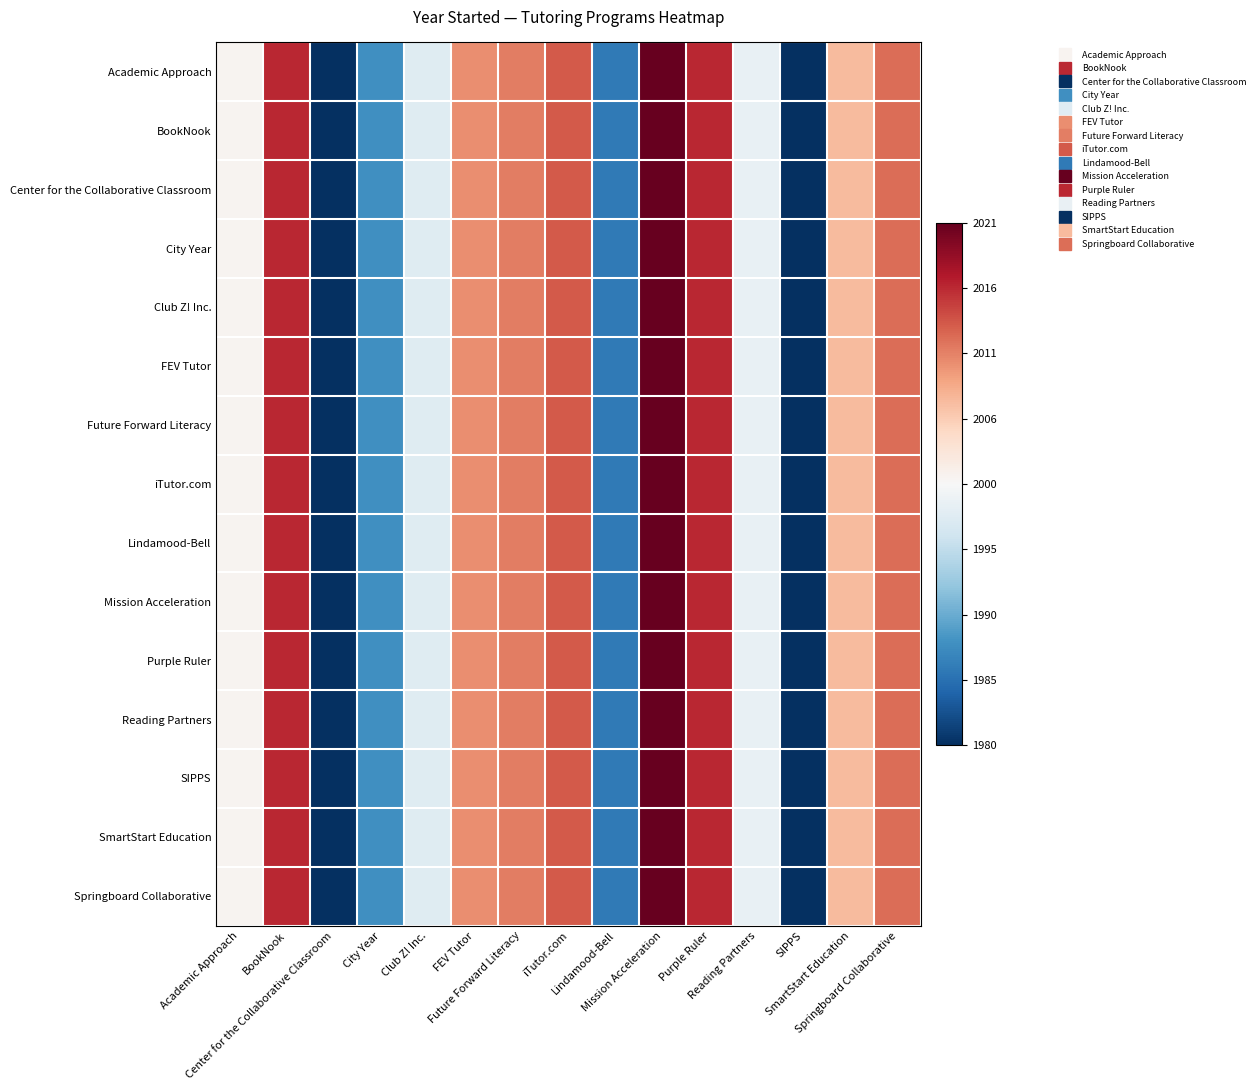

Reading left to right, list all the values displayed in this chart.

Academic Approach: Academic Approach=0.0	BookNook=0.8	Center for the Collaborative Classroom=-1.0	City Year=-0.6	Club Z! Inc.=-0.1	FEV Tutor=0.5	Future Forward Literacy=0.5	iTutor.com=0.6	Lindamood-Bell=-0.7	Mission Acceleration=1.0	Purple Ruler=0.8	Reading Partners=-0.1	SIPPS=-1.0	SmartStart Education=0.3	Springboard Collaborative=0.6
BookNook: Academic Approach=0.0	BookNook=0.8	Center for the Collaborative Classroom=-1.0	City Year=-0.6	Club Z! Inc.=-0.1	FEV Tutor=0.5	Future Forward Literacy=0.5	iTutor.com=0.6	Lindamood-Bell=-0.7	Mission Acceleration=1.0	Purple Ruler=0.8	Reading Partners=-0.1	SIPPS=-1.0	SmartStart Education=0.3	Springboard Collaborative=0.6
Center for the Collaborative Classroom: Academic Approach=0.0	BookNook=0.8	Center for the Collaborative Classroom=-1.0	City Year=-0.6	Club Z! Inc.=-0.1	FEV Tutor=0.5	Future Forward Literacy=0.5	iTutor.com=0.6	Lindamood-Bell=-0.7	Mission Acceleration=1.0	Purple Ruler=0.8	Reading Partners=-0.1	SIPPS=-1.0	SmartStart Education=0.3	Springboard Collaborative=0.6
City Year: Academic Approach=0.0	BookNook=0.8	Center for the Collaborative Classroom=-1.0	City Year=-0.6	Club Z! Inc.=-0.1	FEV Tutor=0.5	Future Forward Literacy=0.5	iTutor.com=0.6	Lindamood-Bell=-0.7	Mission Acceleration=1.0	Purple Ruler=0.8	Reading Partners=-0.1	SIPPS=-1.0	SmartStart Education=0.3	Springboard Collaborative=0.6
Club Z! Inc.: Academic Approach=0.0	BookNook=0.8	Center for the Collaborative Classroom=-1.0	City Year=-0.6	Club Z! Inc.=-0.1	FEV Tutor=0.5	Future Forward Literacy=0.5	iTutor.com=0.6	Lindamood-Bell=-0.7	Mission Acceleration=1.0	Purple Ruler=0.8	Reading Partners=-0.1	SIPPS=-1.0	SmartStart Education=0.3	Springboard Collaborative=0.6
FEV Tutor: Academic Approach=0.0	BookNook=0.8	Center for the Collaborative Classroom=-1.0	City Year=-0.6	Club Z! Inc.=-0.1	FEV Tutor=0.5	Future Forward Literacy=0.5	iTutor.com=0.6	Lindamood-Bell=-0.7	Mission Acceleration=1.0	Purple Ruler=0.8	Reading Partners=-0.1	SIPPS=-1.0	SmartStart Education=0.3	Springboard Collaborative=0.6
Future Forward Literacy: Academic Approach=0.0	BookNook=0.8	Center for the Collaborative Classroom=-1.0	City Year=-0.6	Club Z! Inc.=-0.1	FEV Tutor=0.5	Future Forward Literacy=0.5	iTutor.com=0.6	Lindamood-Bell=-0.7	Mission Acceleration=1.0	Purple Ruler=0.8	Reading Partners=-0.1	SIPPS=-1.0	SmartStart Education=0.3	Springboard Collaborative=0.6
iTutor.com: Academic Approach=0.0	BookNook=0.8	Center for the Collaborative Classroom=-1.0	City Year=-0.6	Club Z! Inc.=-0.1	FEV Tutor=0.5	Future Forward Literacy=0.5	iTutor.com=0.6	Lindamood-Bell=-0.7	Mission Acceleration=1.0	Purple Ruler=0.8	Reading Partners=-0.1	SIPPS=-1.0	SmartStart Education=0.3	Springboard Collaborative=0.6
Lindamood-Bell: Academic Approach=0.0	BookNook=0.8	Center for the Collaborative Classroom=-1.0	City Year=-0.6	Club Z! Inc.=-0.1	FEV Tutor=0.5	Future Forward Literacy=0.5	iTutor.com=0.6	Lindamood-Bell=-0.7	Mission Acceleration=1.0	Purple Ruler=0.8	Reading Partners=-0.1	SIPPS=-1.0	SmartStart Education=0.3	Springboard Collaborative=0.6
Mission Acceleration: Academic Approach=0.0	BookNook=0.8	Center for the Collaborative Classroom=-1.0	City Year=-0.6	Club Z! Inc.=-0.1	FEV Tutor=0.5	Future Forward Literacy=0.5	iTutor.com=0.6	Lindamood-Bell=-0.7	Mission Acceleration=1.0	Purple Ruler=0.8	Reading Partners=-0.1	SIPPS=-1.0	SmartStart Education=0.3	Springboard Collaborative=0.6
Purple Ruler: Academic Approach=0.0	BookNook=0.8	Center for the Collaborative Classroom=-1.0	City Year=-0.6	Club Z! Inc.=-0.1	FEV Tutor=0.5	Future Forward Literacy=0.5	iTutor.com=0.6	Lindamood-Bell=-0.7	Mission Acceleration=1.0	Purple Ruler=0.8	Reading Partners=-0.1	SIPPS=-1.0	SmartStart Education=0.3	Springboard Collaborative=0.6
Reading Partners: Academic Approach=0.0	BookNook=0.8	Center for the Collaborative Classroom=-1.0	City Year=-0.6	Club Z! Inc.=-0.1	FEV Tutor=0.5	Future Forward Literacy=0.5	iTutor.com=0.6	Lindamood-Bell=-0.7	Mission Acceleration=1.0	Purple Ruler=0.8	Reading Partners=-0.1	SIPPS=-1.0	SmartStart Education=0.3	Springboard Collaborative=0.6
SIPPS: Academic Approach=0.0	BookNook=0.8	Center for the Collaborative Classroom=-1.0	City Year=-0.6	Club Z! Inc.=-0.1	FEV Tutor=0.5	Future Forward Literacy=0.5	iTutor.com=0.6	Lindamood-Bell=-0.7	Mission Acceleration=1.0	Purple Ruler=0.8	Reading Partners=-0.1	SIPPS=-1.0	SmartStart Education=0.3	Springboard Collaborative=0.6
SmartStart Education: Academic Approach=0.0	BookNook=0.8	Center for the Collaborative Classroom=-1.0	City Year=-0.6	Club Z! Inc.=-0.1	FEV Tutor=0.5	Future Forward Literacy=0.5	iTutor.com=0.6	Lindamood-Bell=-0.7	Mission Acceleration=1.0	Purple Ruler=0.8	Reading Partners=-0.1	SIPPS=-1.0	SmartStart Education=0.3	Springboard Collaborative=0.6
Springboard Collaborative: Academic Approach=0.0	BookNook=0.8	Center for the Collaborative Classroom=-1.0	City Year=-0.6	Club Z! Inc.=-0.1	FEV Tutor=0.5	Future Forward Literacy=0.5	iTutor.com=0.6	Lindamood-Bell=-0.7	Mission Acceleration=1.0	Purple Ruler=0.8	Reading Partners=-0.1	SIPPS=-1.0	SmartStart Education=0.3	Springboard Collaborative=0.6